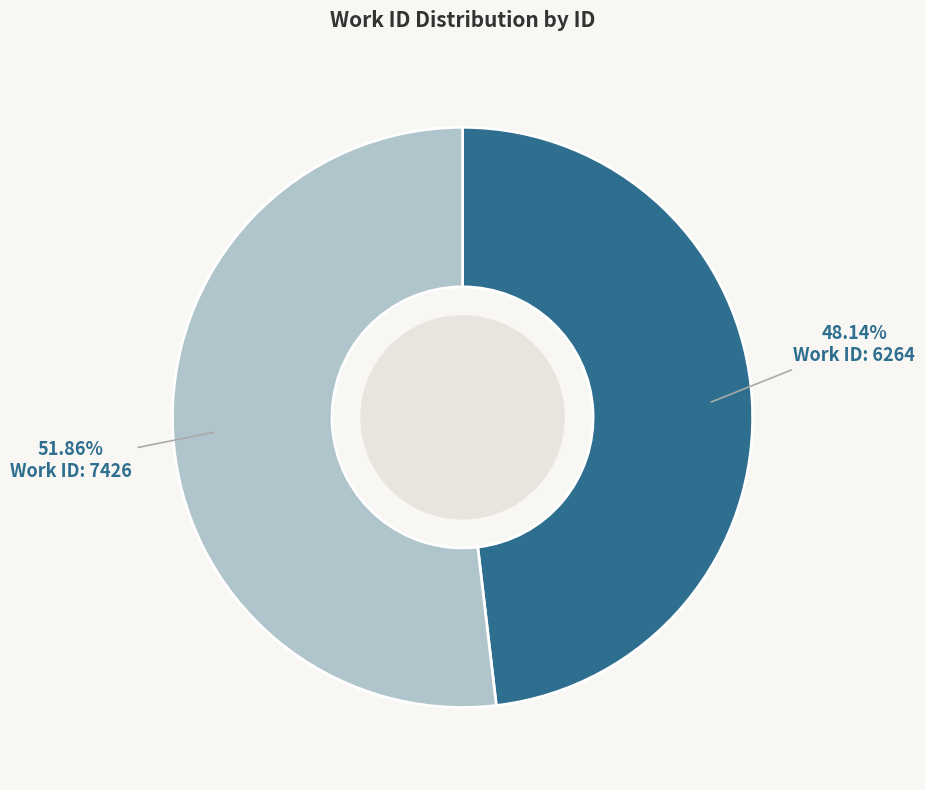

To the nearest percent, what is the average slice percentage?

50%